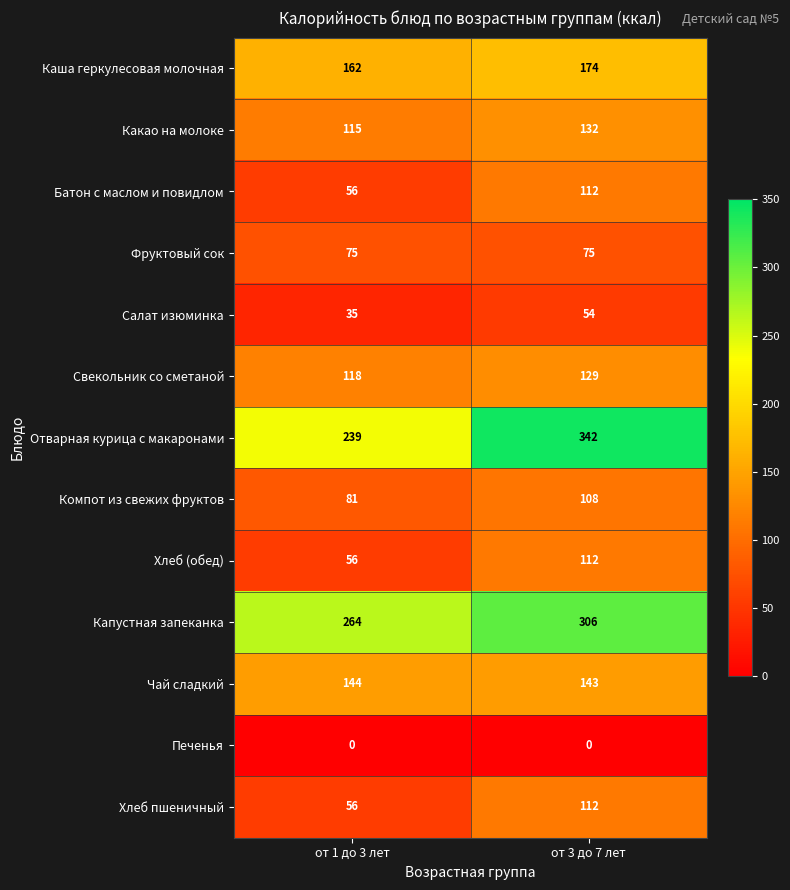

What is the spread (max minus min) of values at от 3 до 7 лет?

342